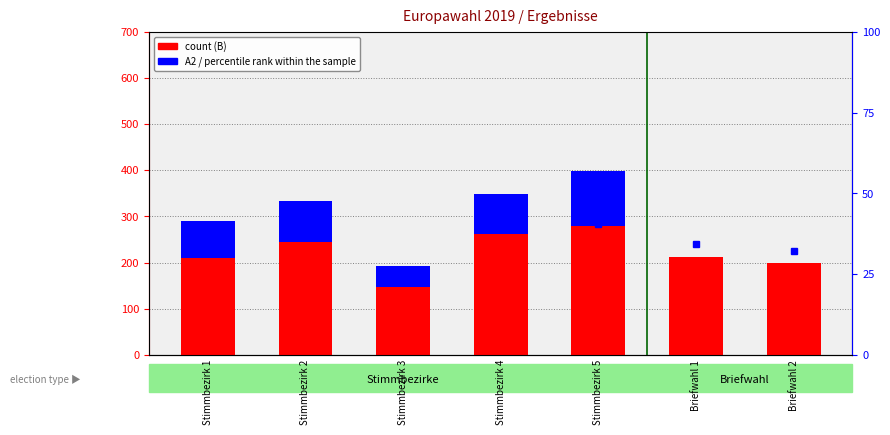

What is the label of the 7th bar from the right?

Stimmbezirk 1